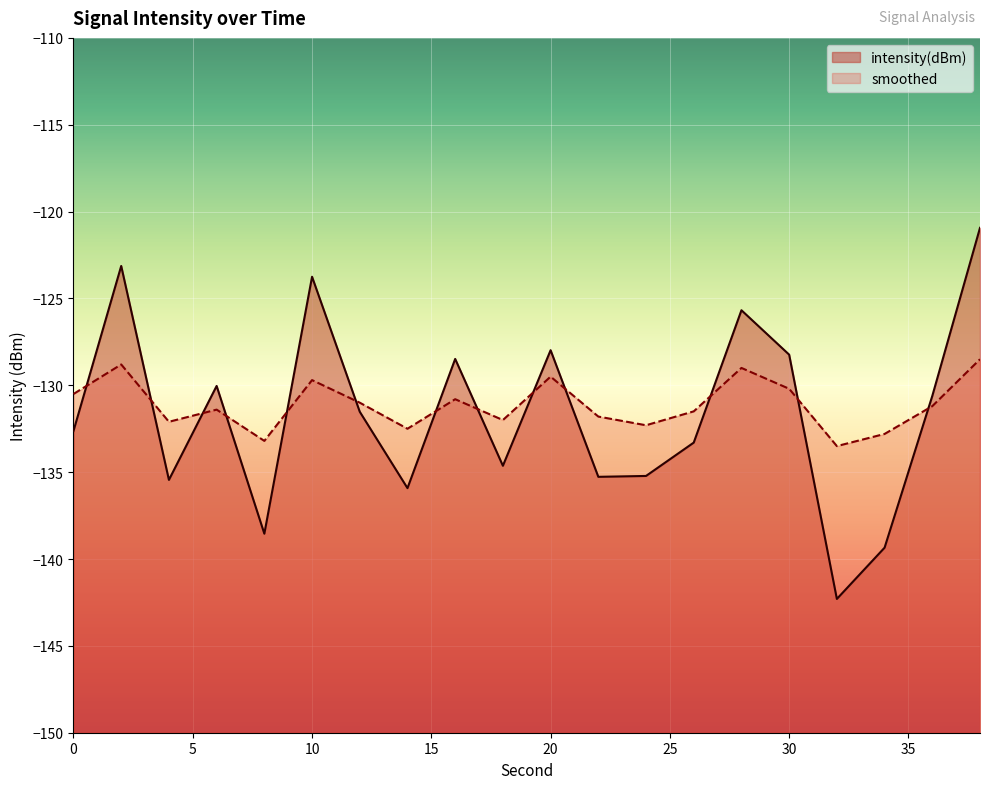

What are all the series names shown in the legend?

intensity(dBm), smoothed